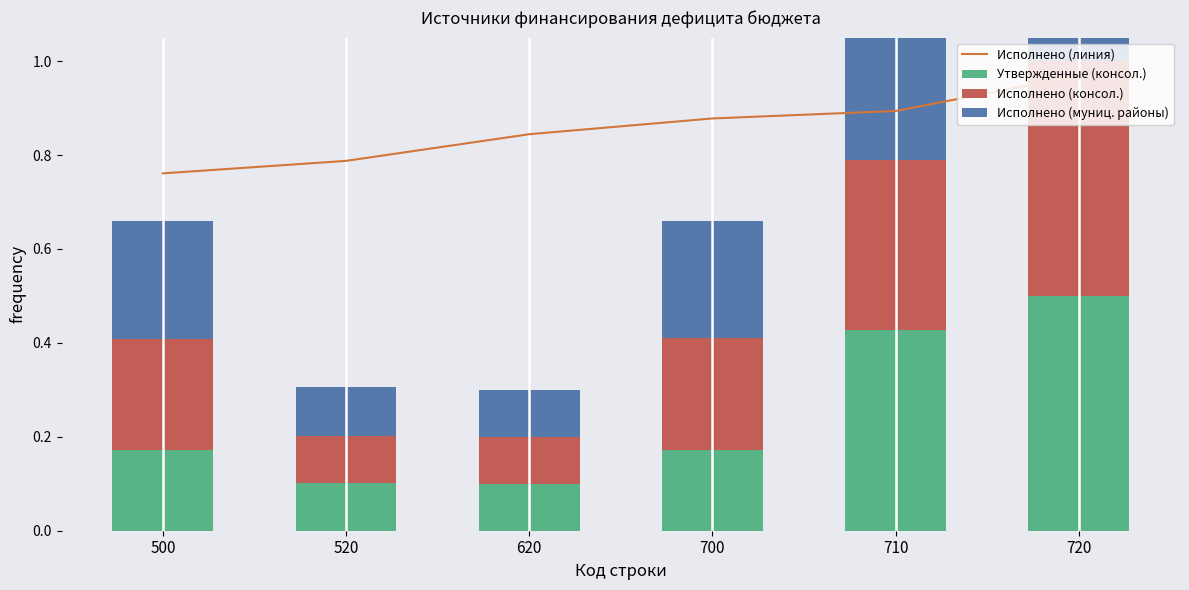

Reading left to right, extract all data points from this chart.

Исполнено (линия): 500=0.8	520=0.8	620=0.8	700=0.9	710=0.9	720=1.0
Утвержденные (консол.): 500=0.2	520=0.1	620=0.1	700=0.2	710=0.4	720=0.5
Исполнено (консол.): 500=0.2	520=0.1	620=0.1	700=0.2	710=0.4	720=0.5
Исполнено (муниц. районы): 500=0.2	520=0.1	620=0.1	700=0.2	710=0.4	720=0.5